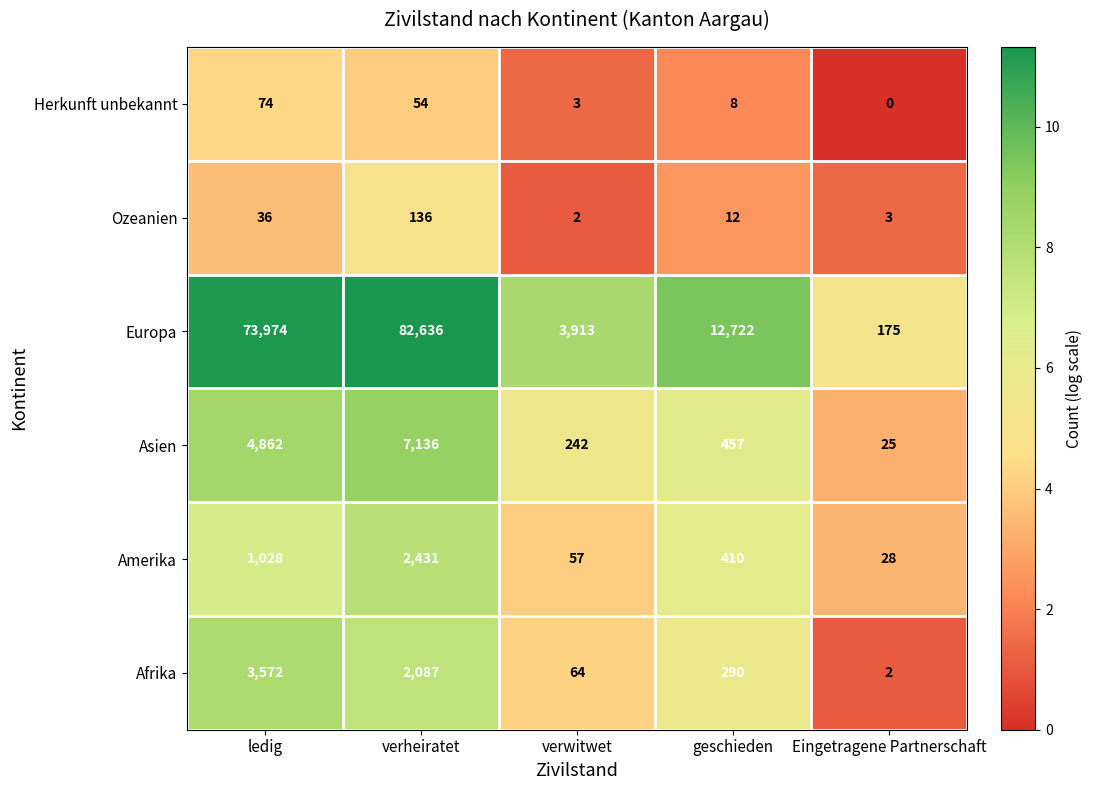

What is the sum of the Afrika values at geschieden and Eingetragene Partnerschaft?

292